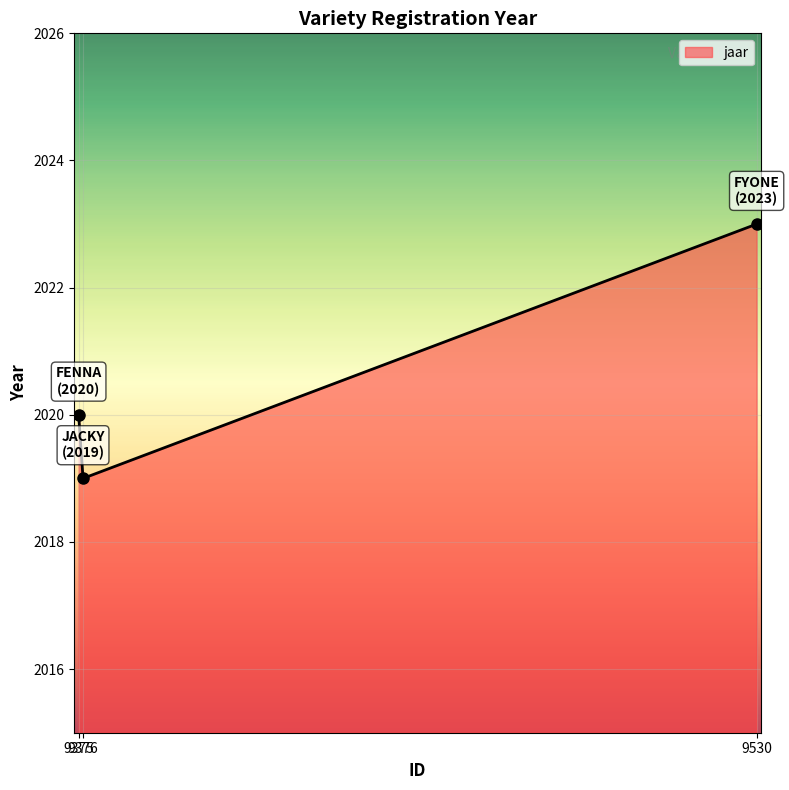

What is the difference between the maximum and minimum values?

4